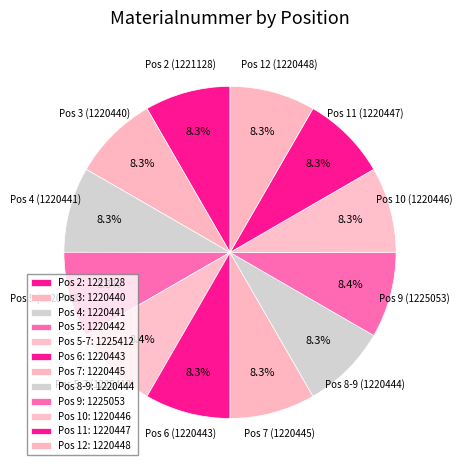

Is there a majority slice in this chart?

No